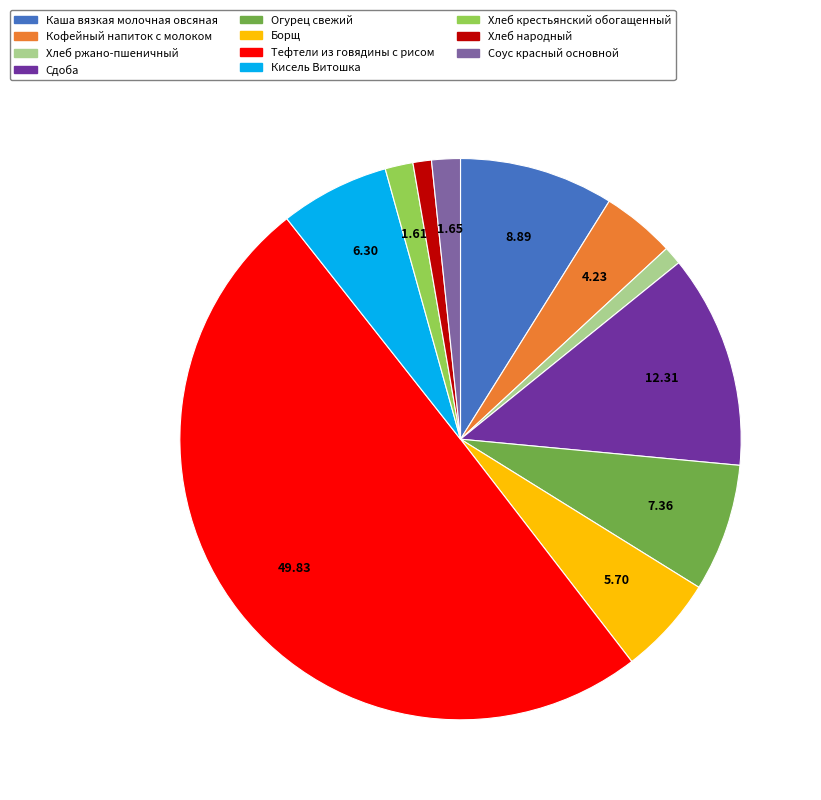

Do Огурец свежий and Борщ together represent more than half of the pie?

No